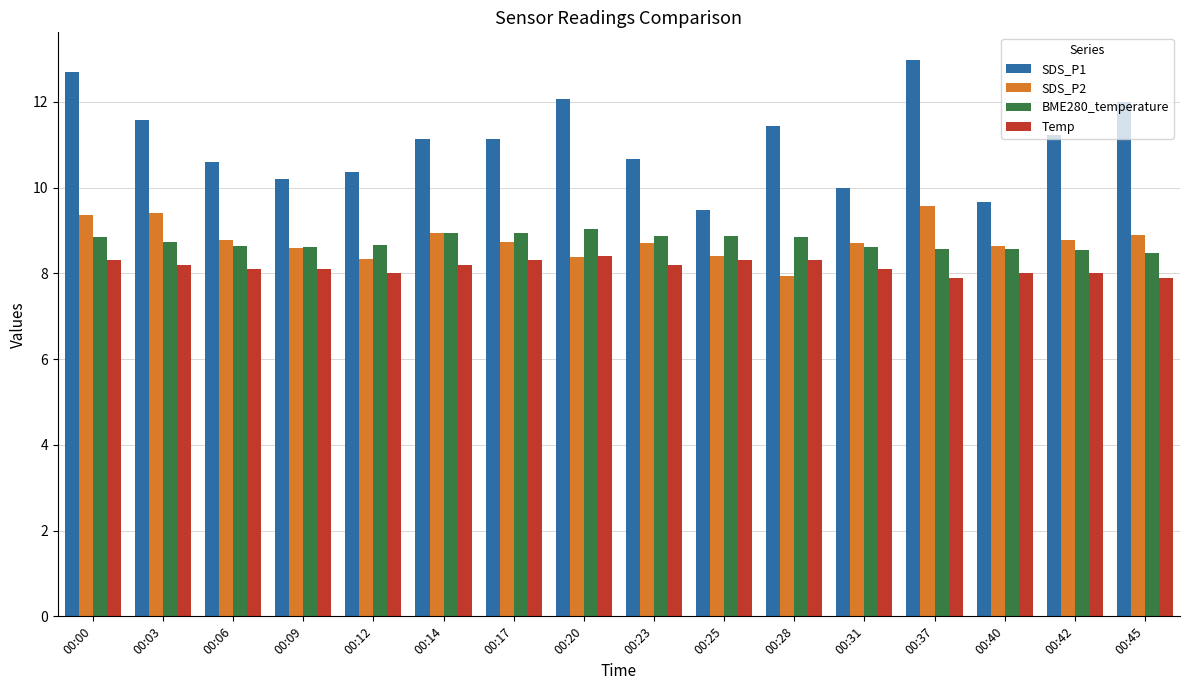

True or false: BME280_temperature has a value of 15.1 at 00:40.

False